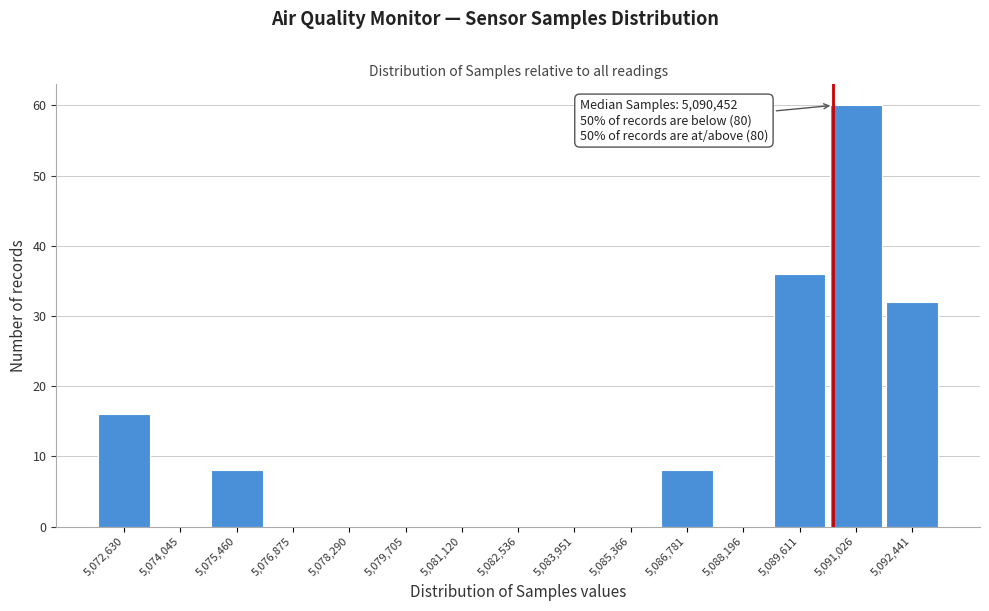

Over which range of the x-axis is the bar tallest?

5090400 to 5091800